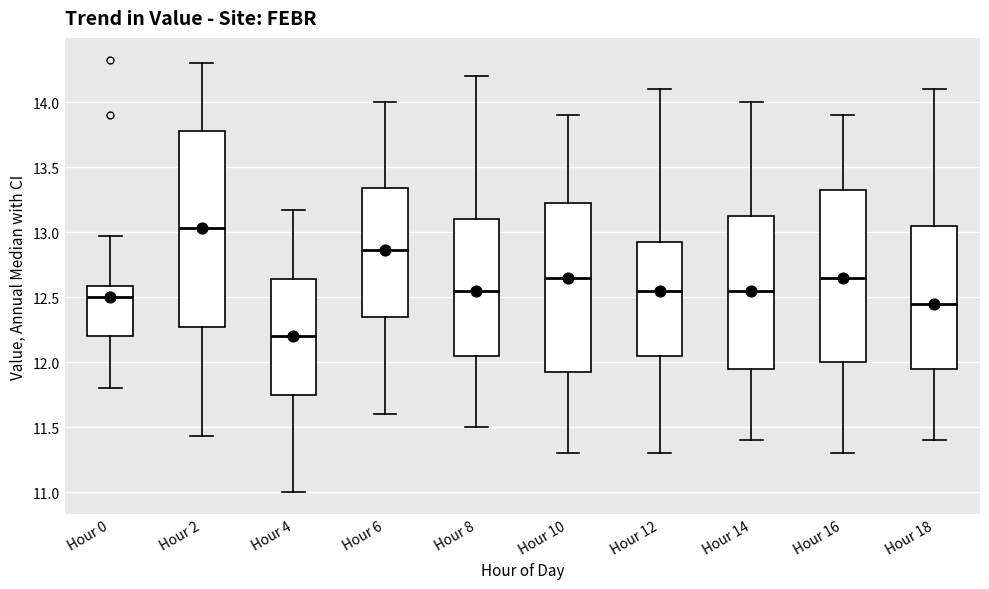

Where does the upper whisker of the box for Hour 2 end on the y-axis? The values are not printed on the chart, so give them approximately, as read against the axis.

14.30